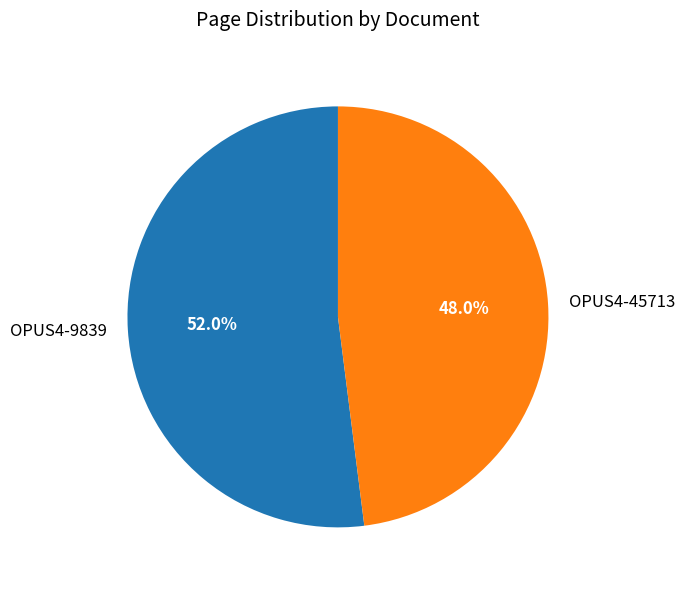

To the nearest percent, what is the combined percentage of OPUS4-9839 and OPUS4-45713?

100%